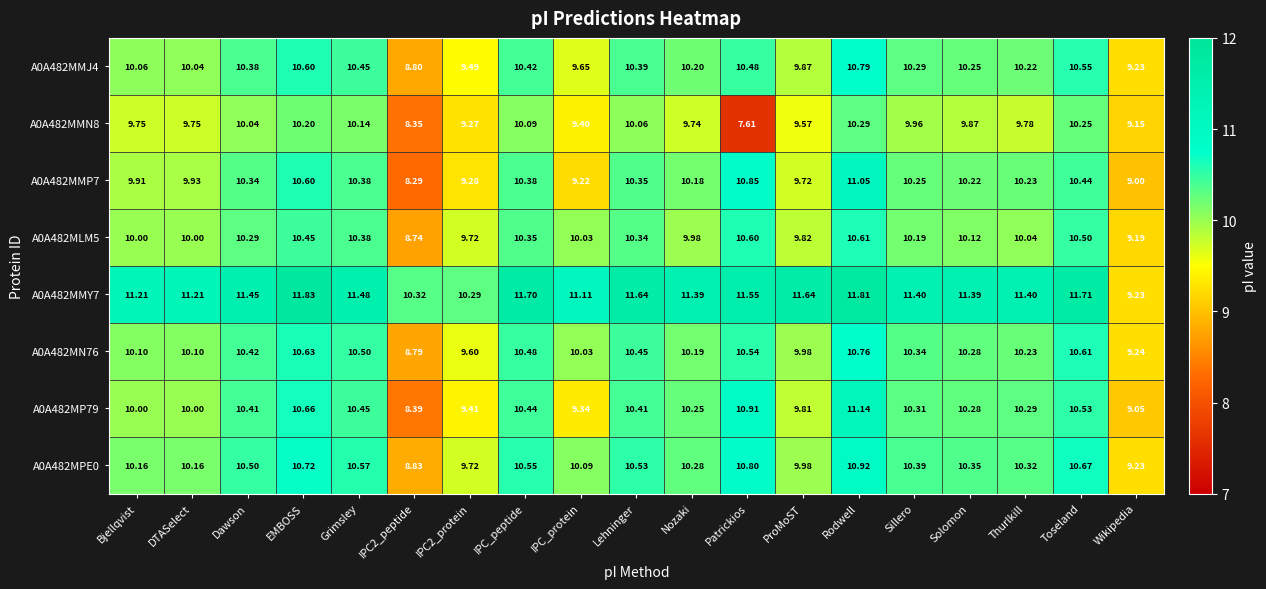

Is the value of A0A482MPE0 at DTASelect greater than the value of A0A482MLM5 at Grimsley?

No